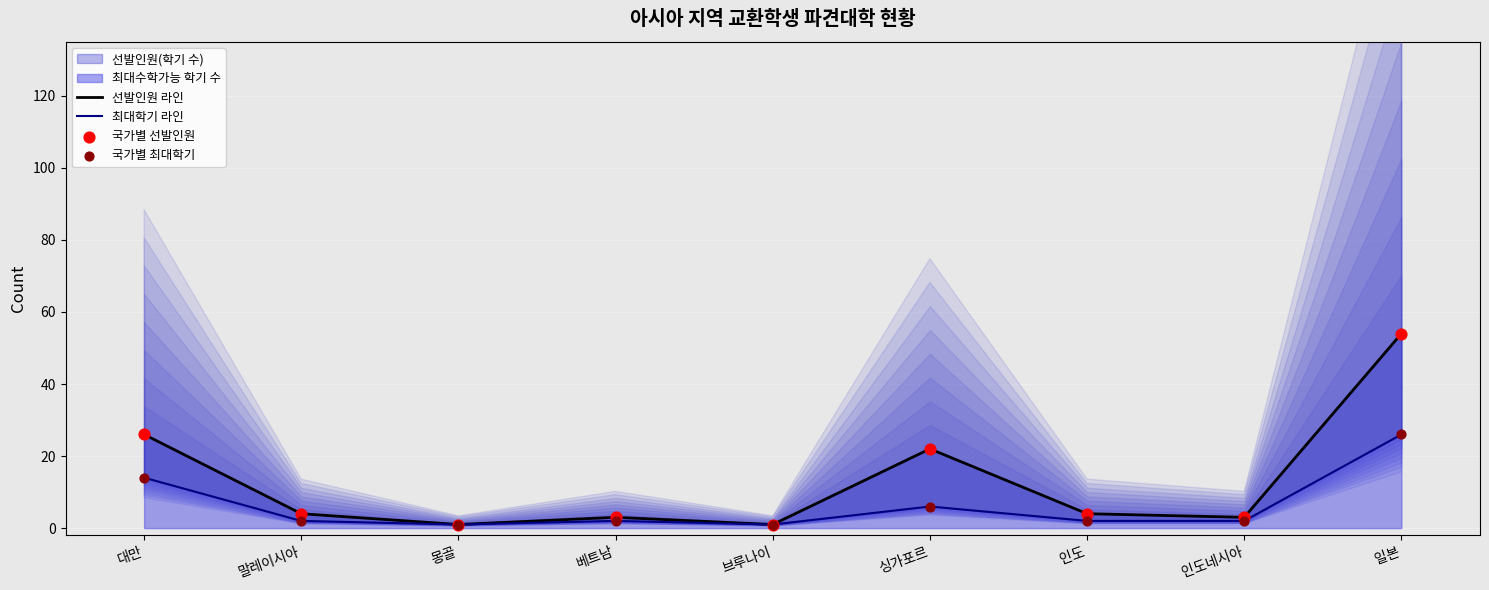

Is the value of 국가별 선발인원 at 말레이시아 greater than the value of 최대학기 라인 at 일본?

No